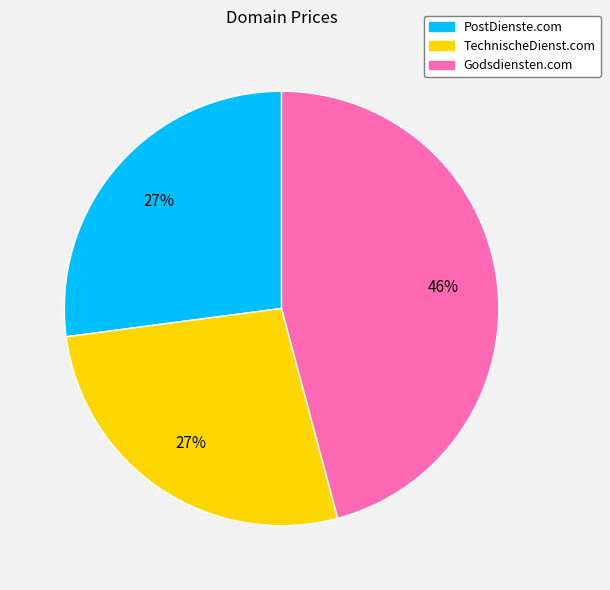

Is the sum of Godsdiensten.com and TechnischeDienst.com greater than half?

Yes